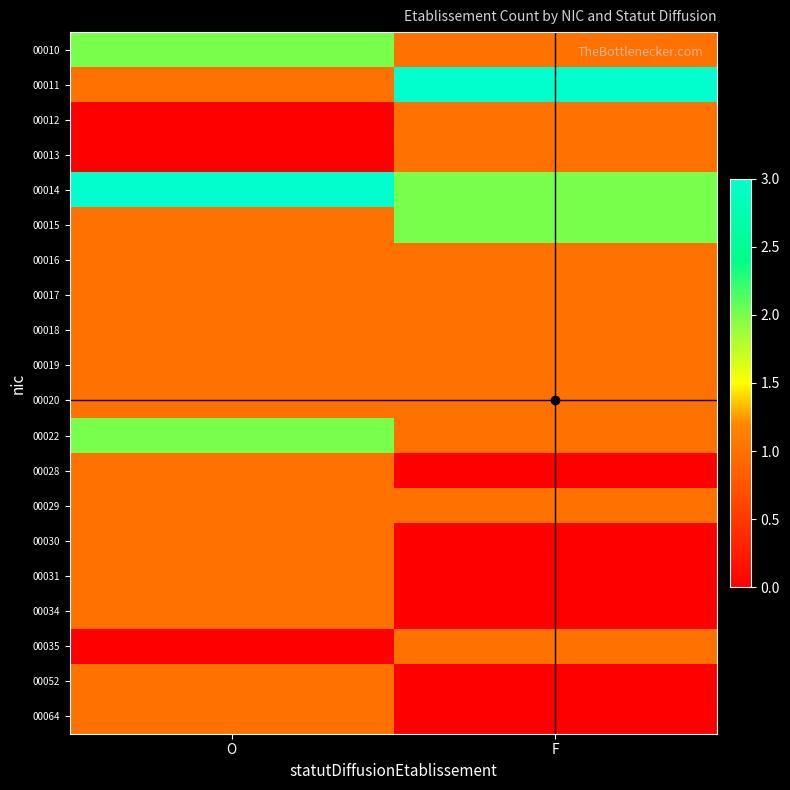

Which has a higher value, O or F?

O